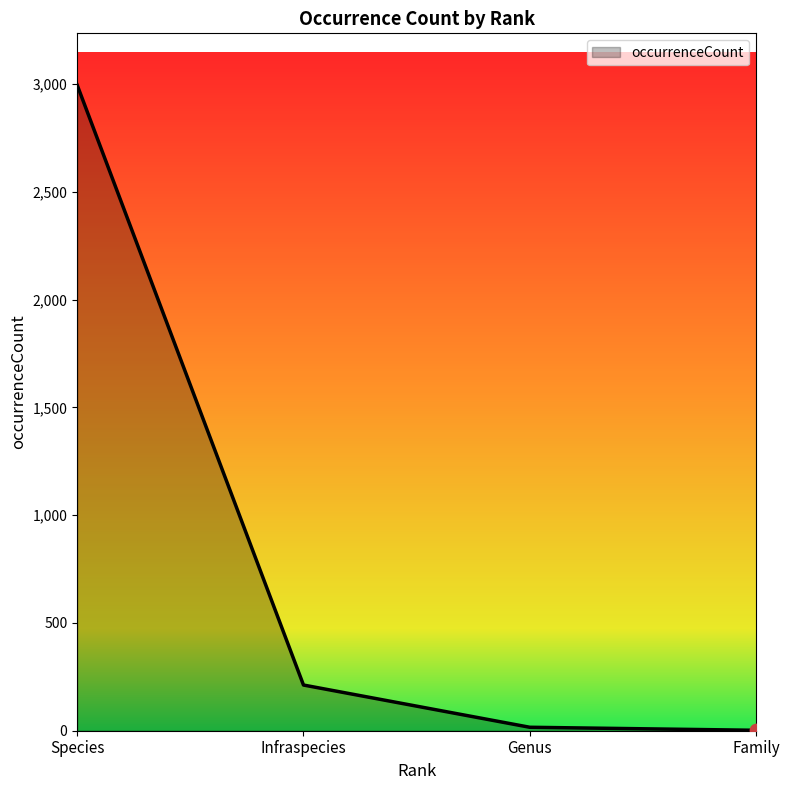

What is the change in value from Species to Infraspecies?

-2784